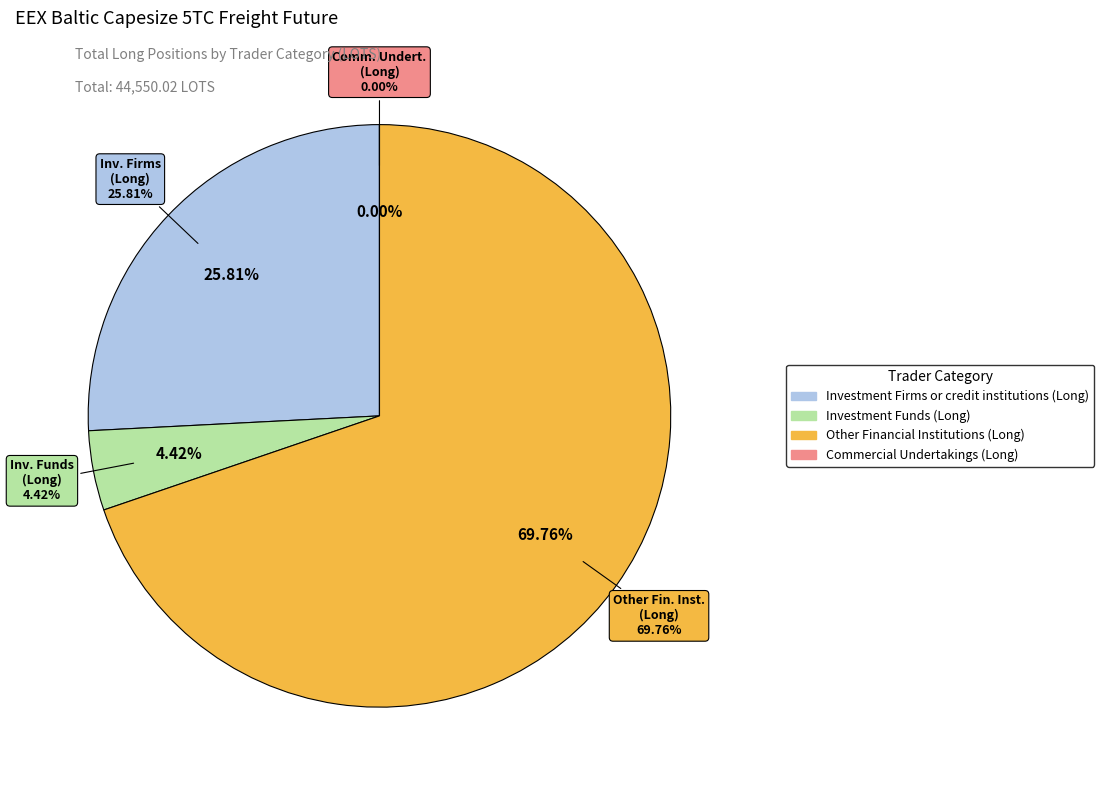

Which category has the biggest portion of the pie?

Other Financial Institutions (Long)